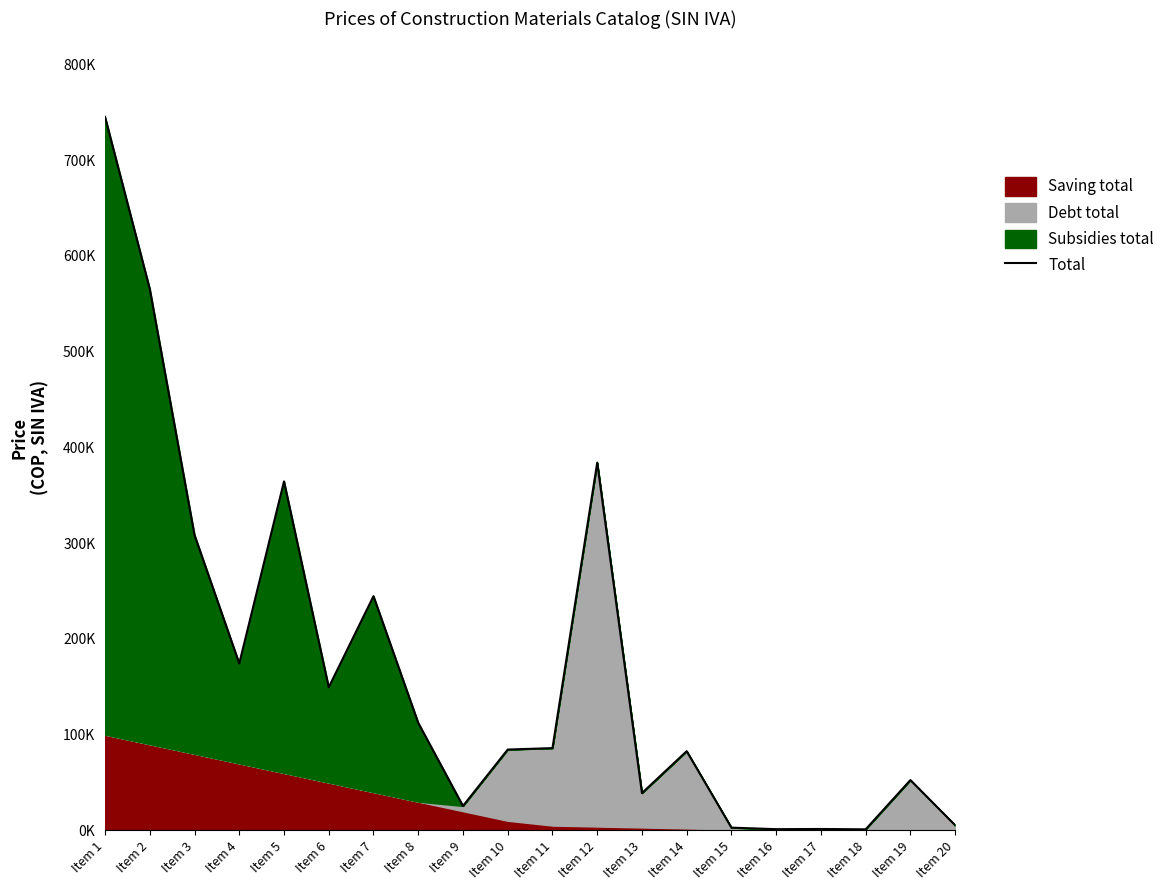

Rank the categories by value from lowest to highest.

Item 18, Item 16, Item 17, Item 15, Item 20, Item 9, Item 13, Item 19, Item 14, Item 10, Item 11, Item 8, Item 6, Item 4, Item 7, Item 3, Item 5, Item 12, Item 2, Item 1